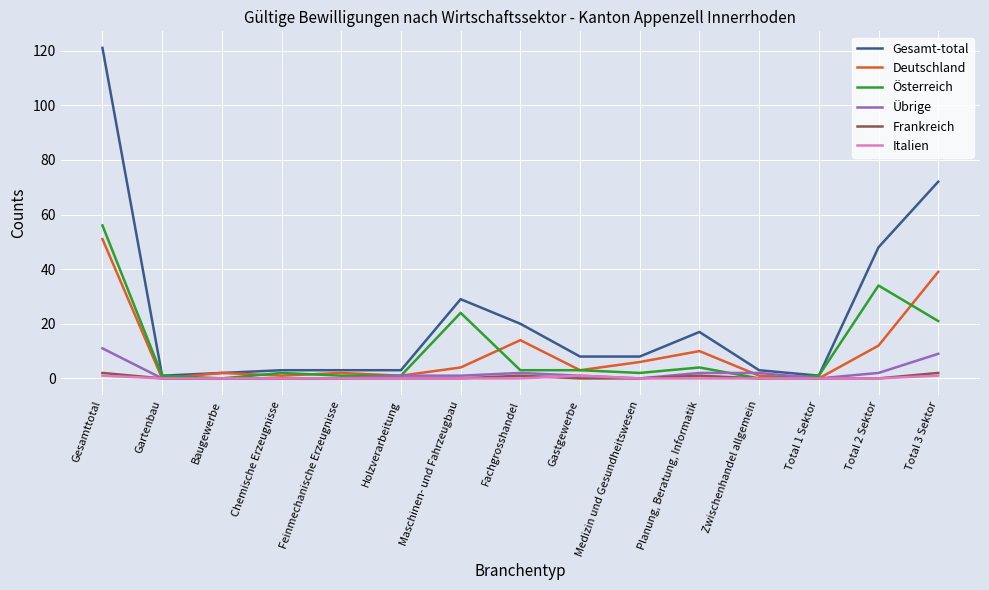

At which category is the sum across all series the highest?

Gesamttotal